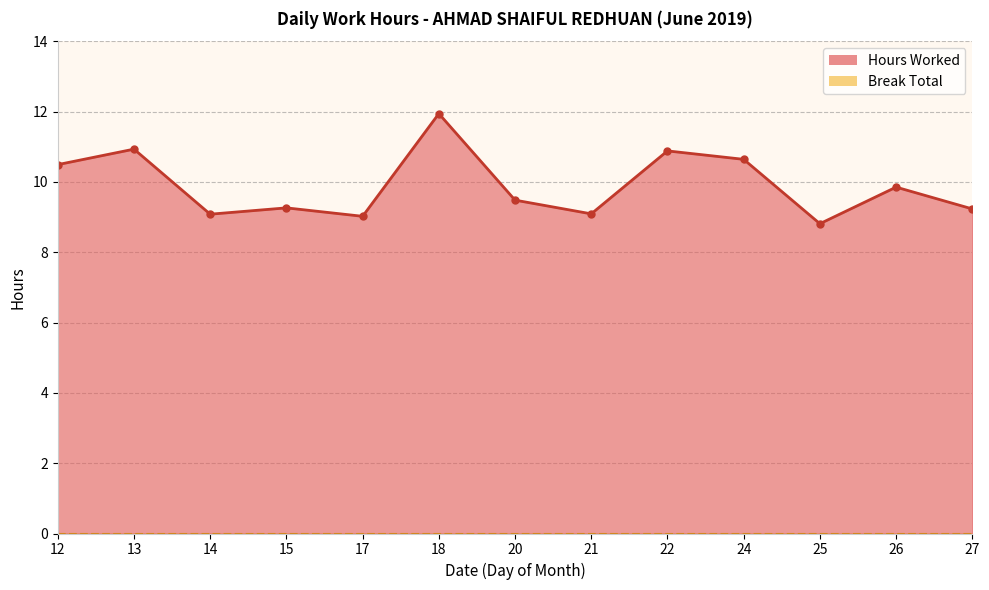

Where is the first local minimum?

14